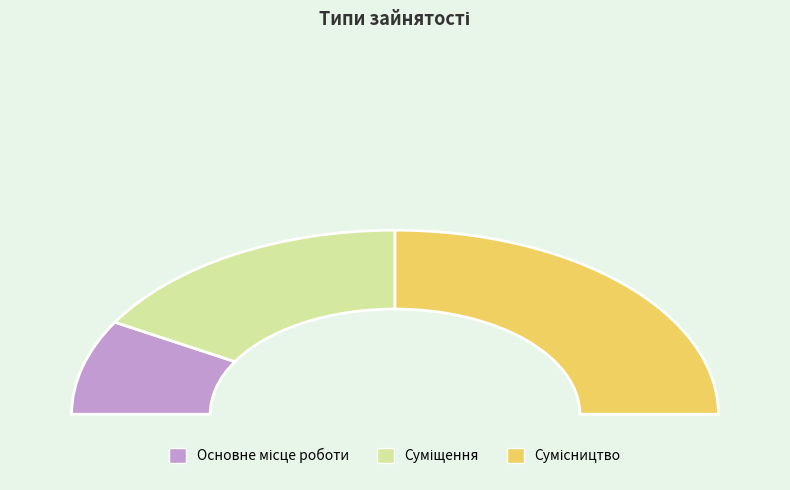

Which slice is the smallest?

Основне місце роботи